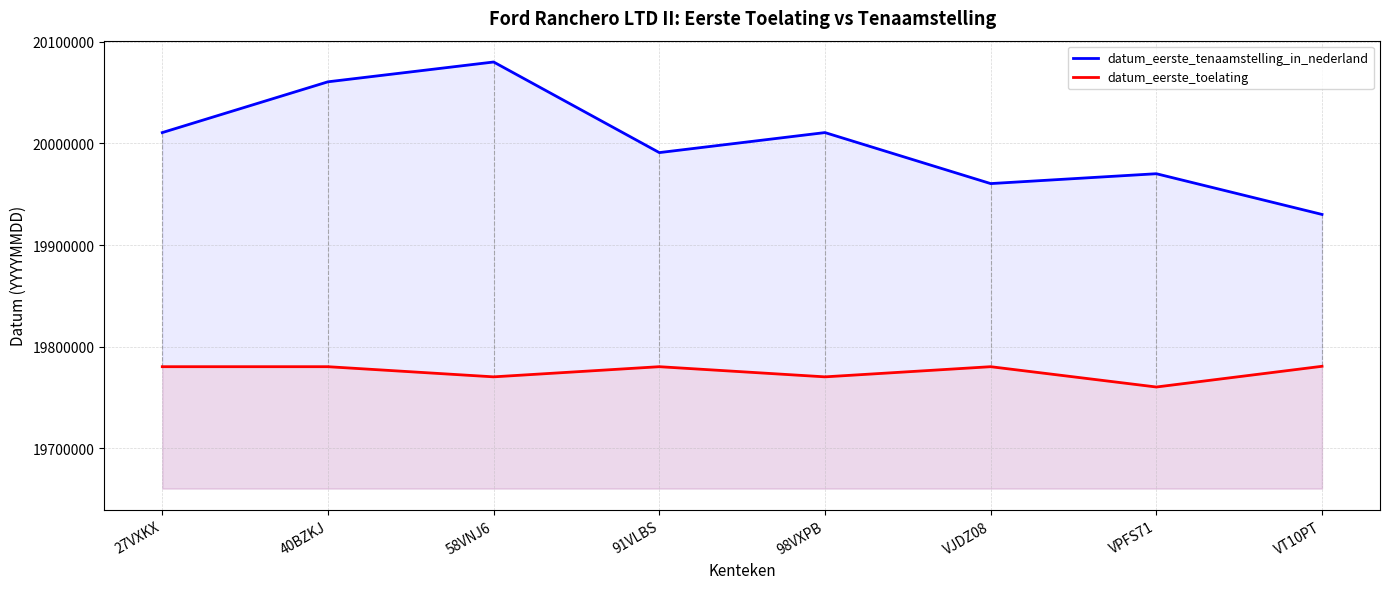

The value of datum_eerste_toelating at 40BZKJ is 19780228. True or false?

True